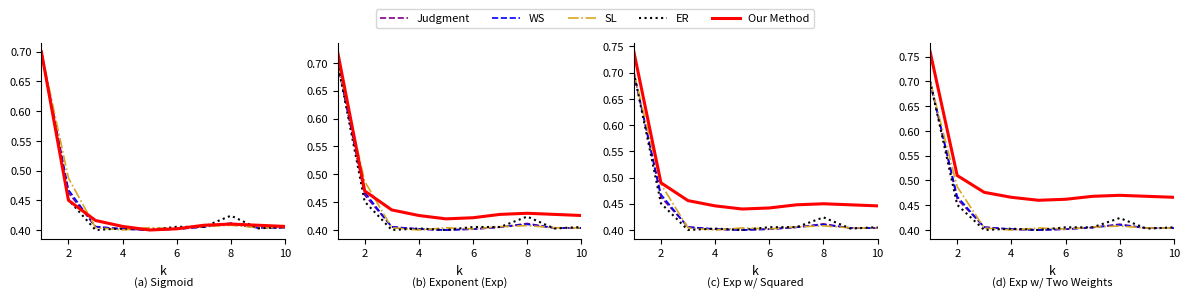

How many intersections are there between Judgment and SL?

4